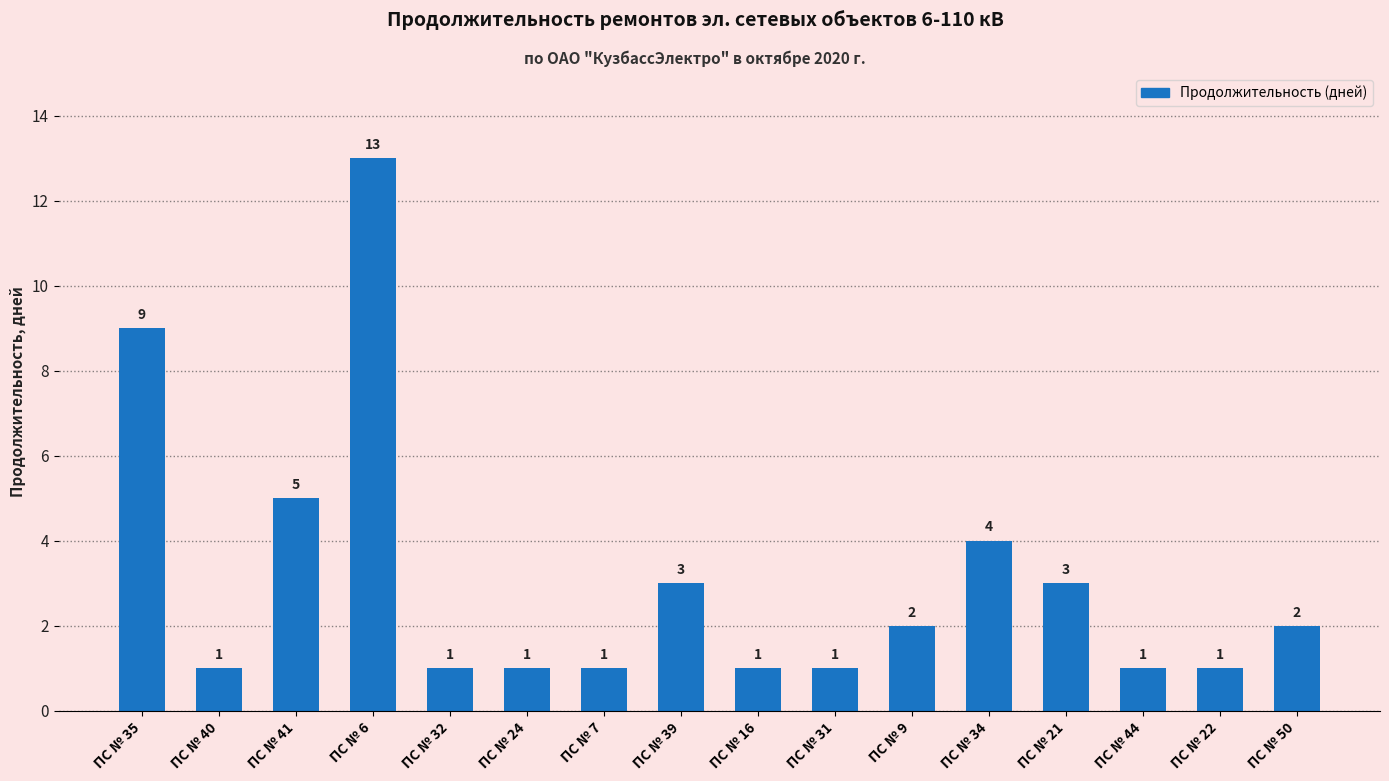

Between ПС № 41 and ПС № 32, which is larger?

ПС № 41